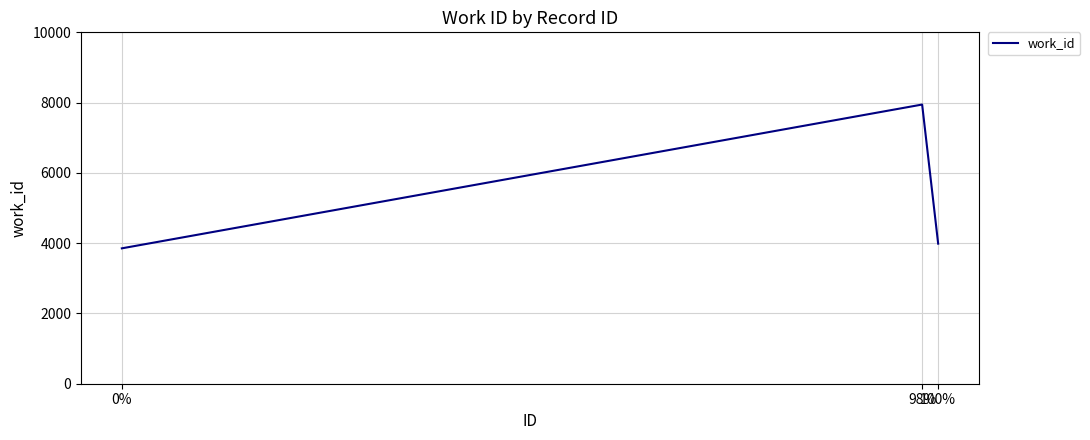

The chart shows a value of 3853 at 0%. True or false?

True